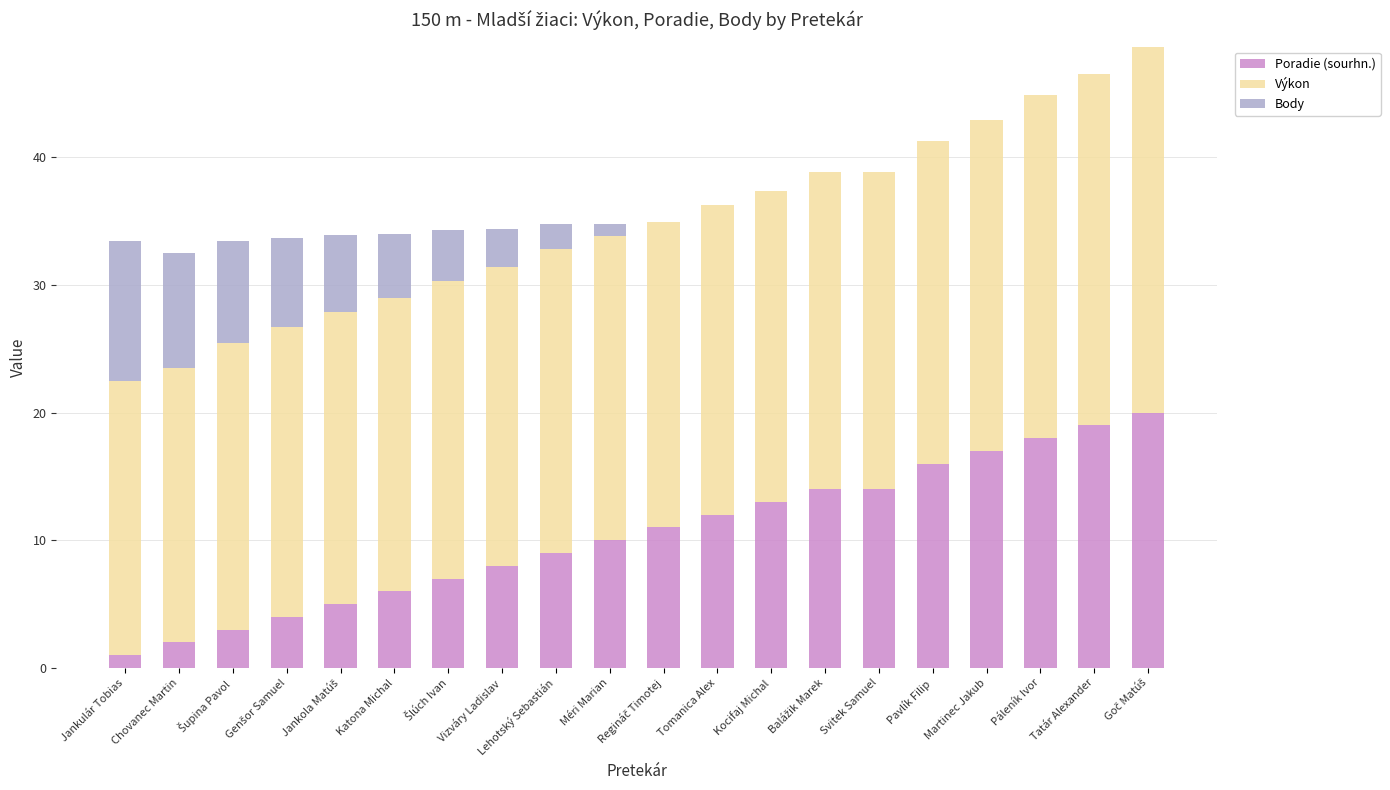

What is the sum of all Poradie (sourhn.) values?

209.0